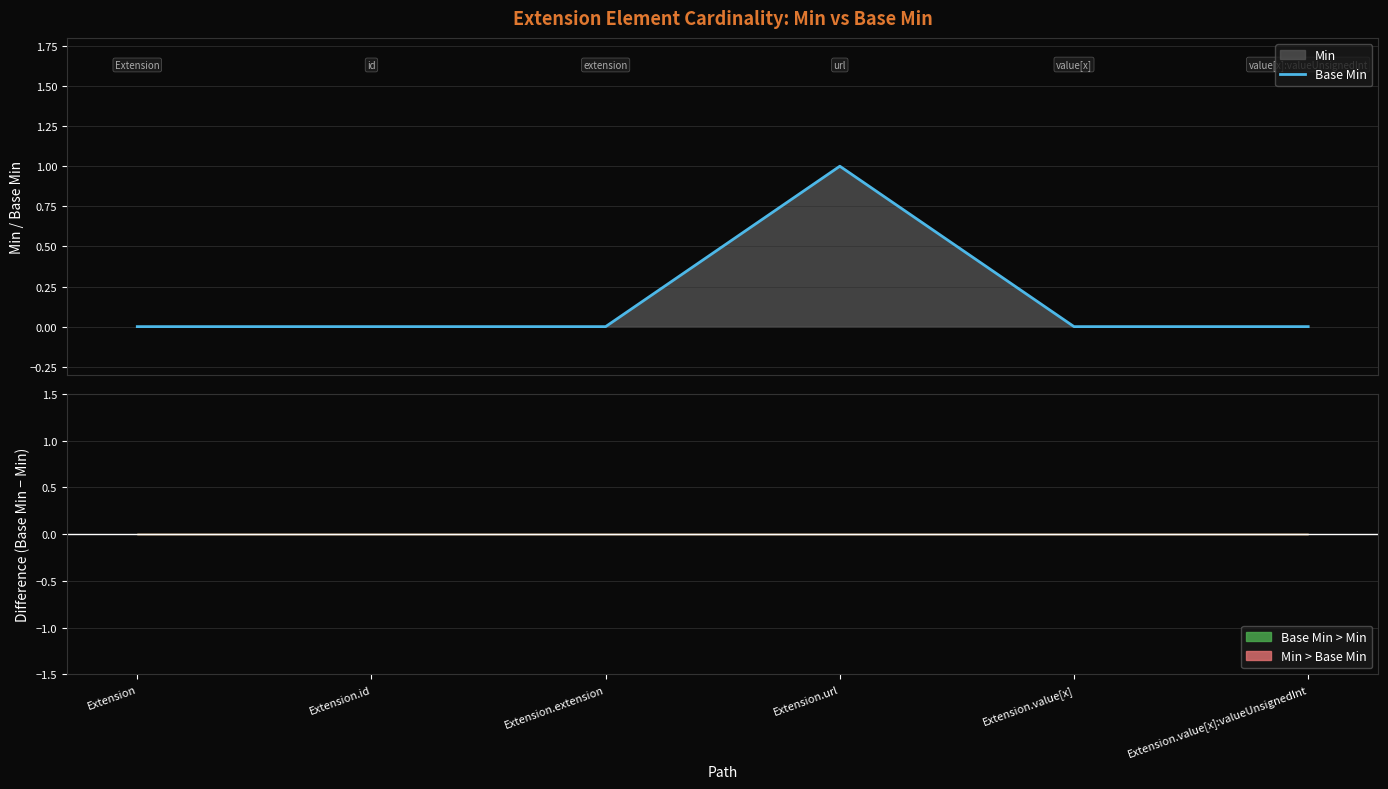

Count the values in the range 0 to 1.

6